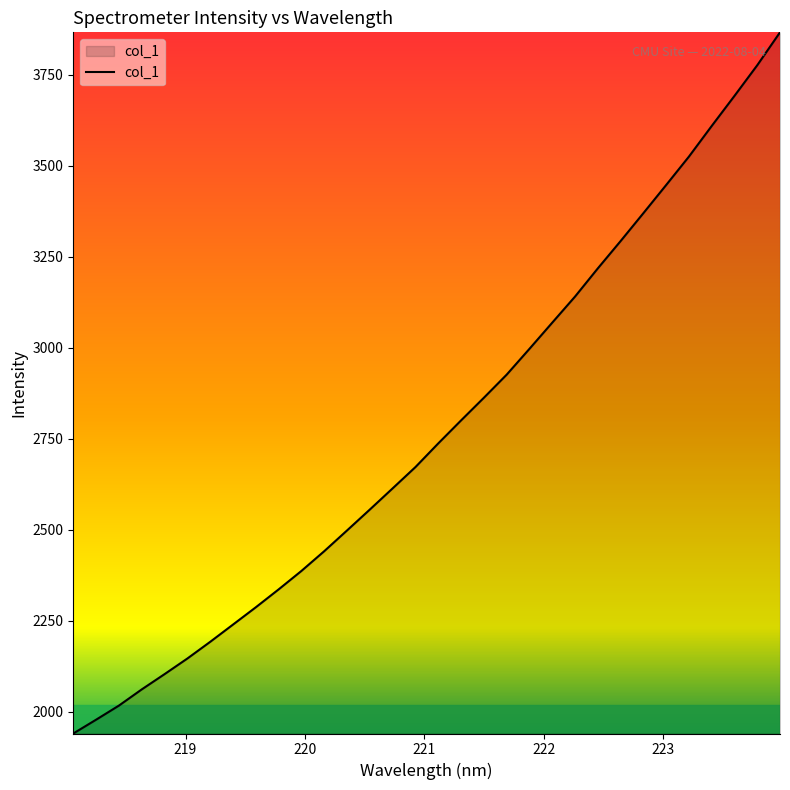

What is the maximum value shown in the chart?

3867.1